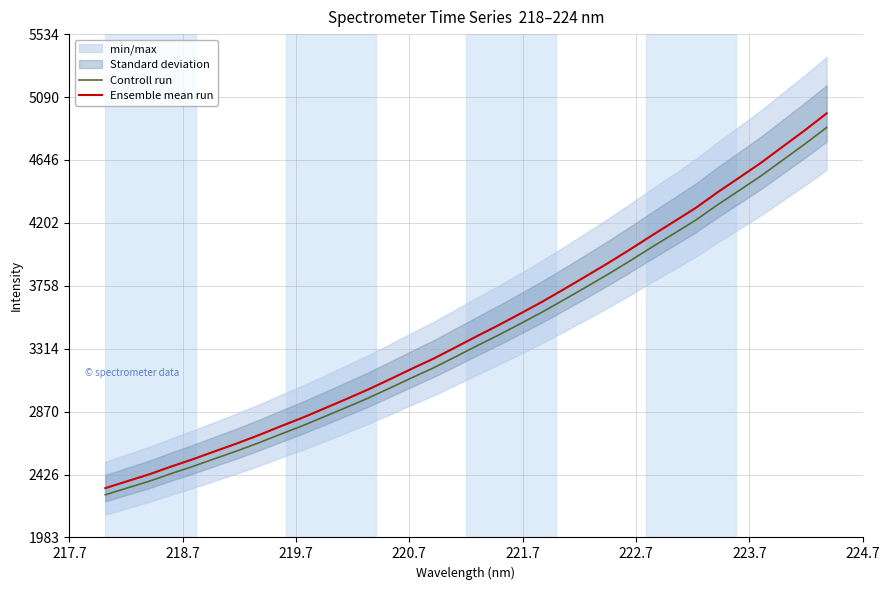

True or false: Ensemble mean run and Controll run intersect in this chart.

False